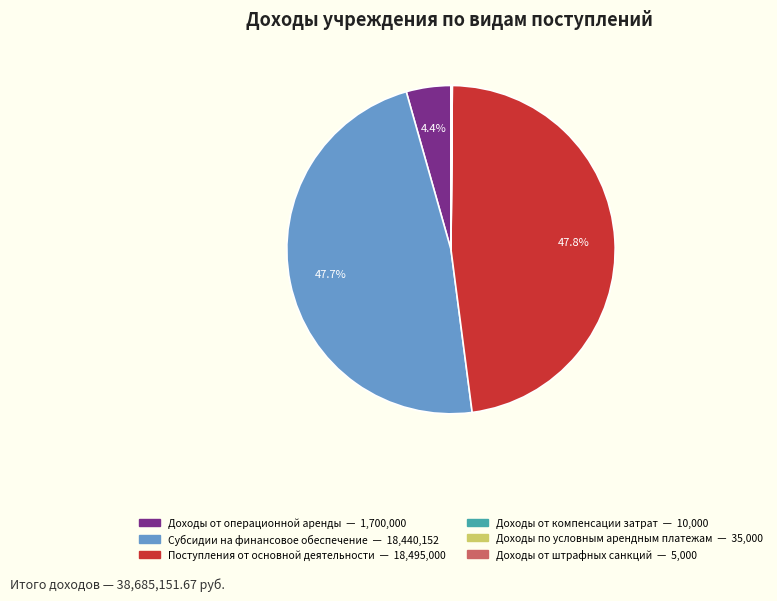

To the nearest percent, what portion does Поступления от основной деятельности represent?

48%